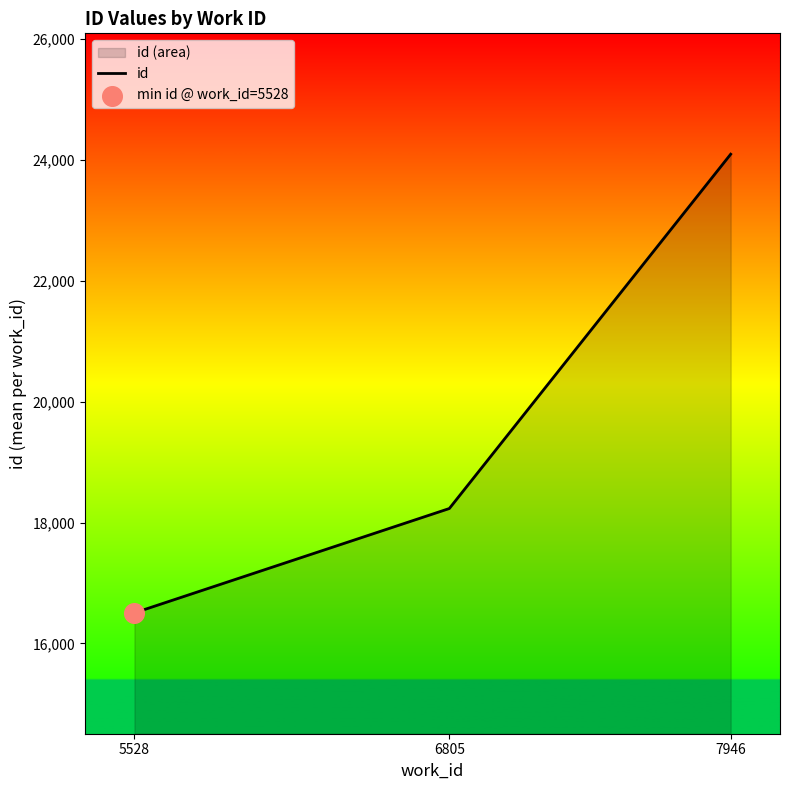

What is the change in value from 5528 to 7946?

+7589.5